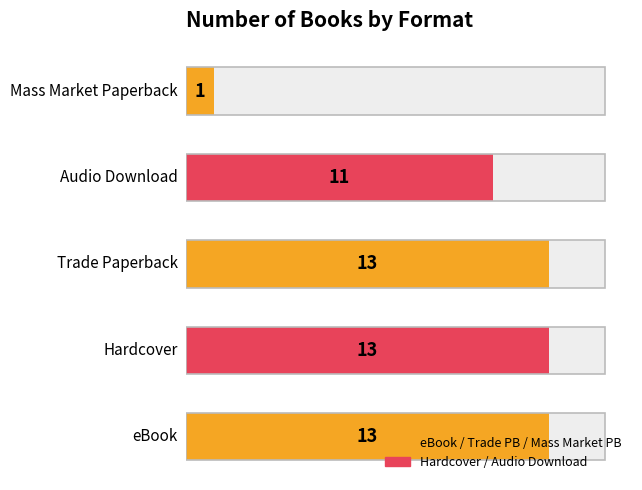

What is the difference between the maximum and minimum values?

12